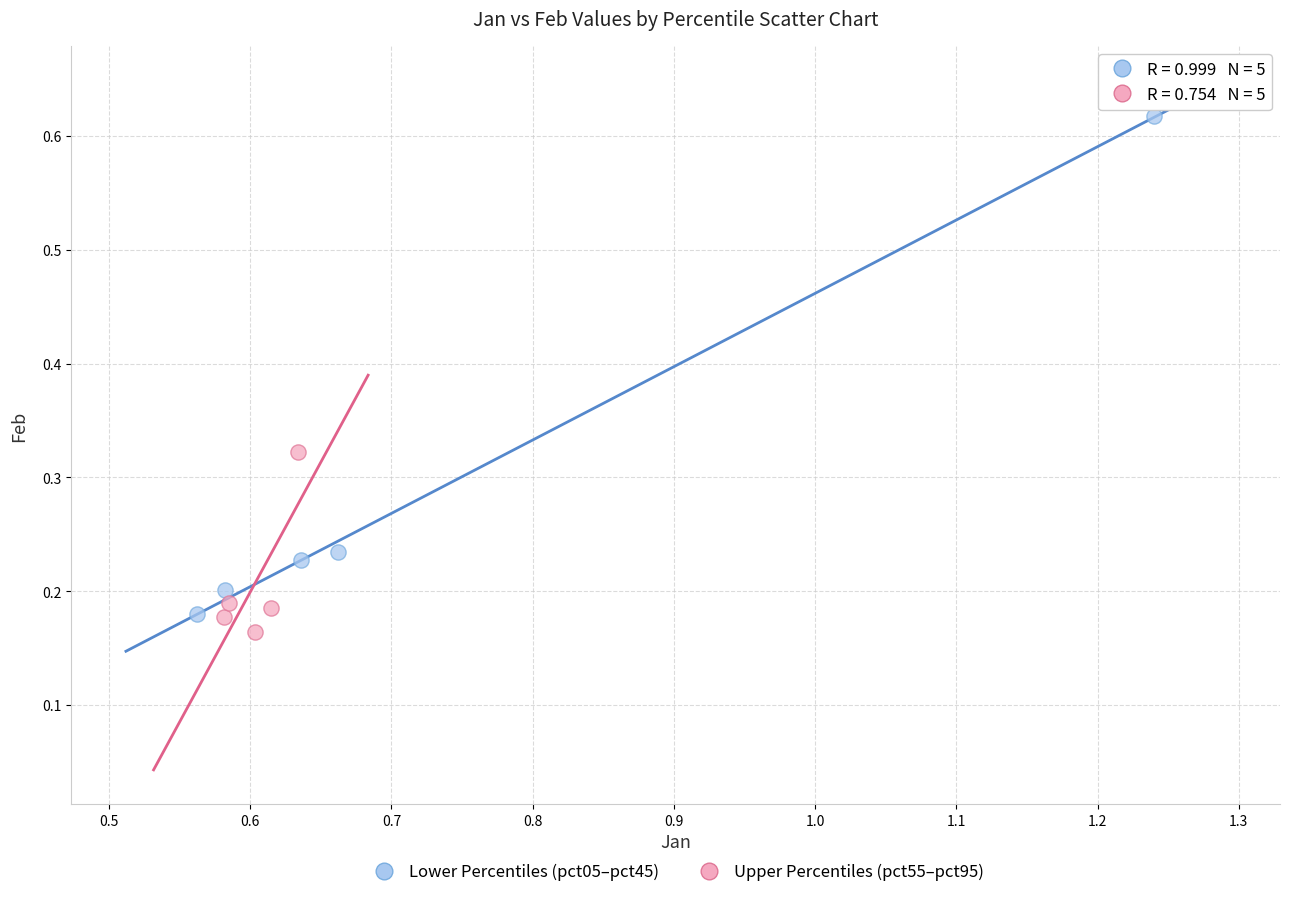

Which series reaches the minimum Y coordinate?

Upper Percentiles (pct55–pct95)